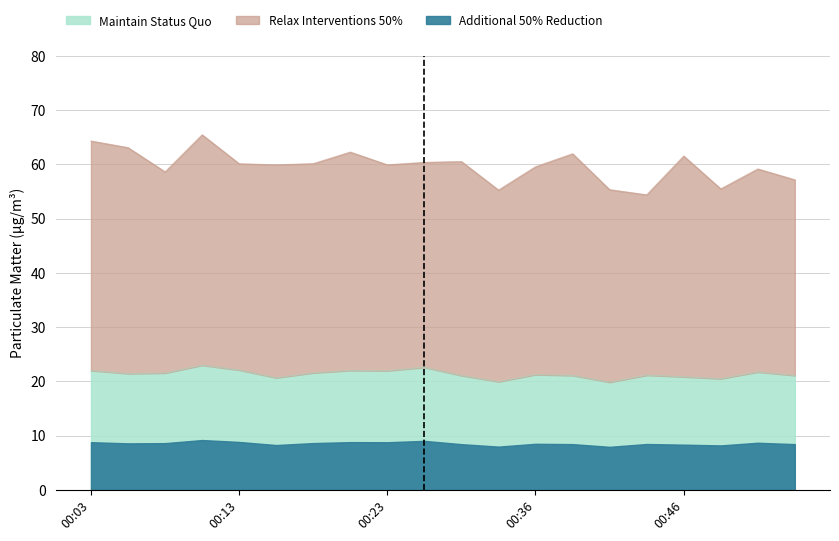

How many data points in P2 are above 21?

15